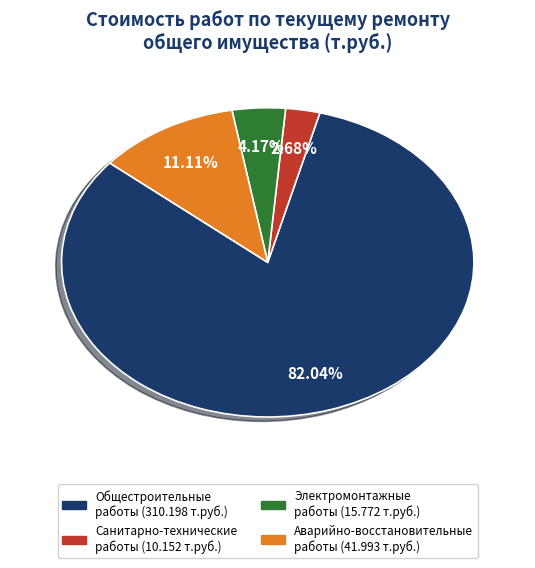

Is there a majority slice in this chart?

Yes